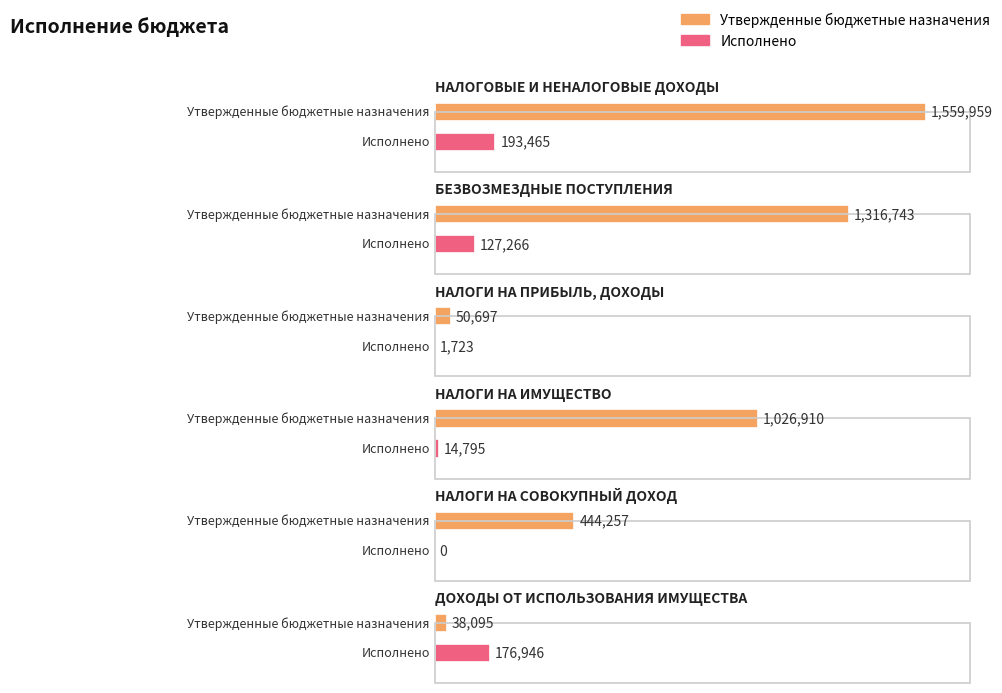

Reading left to right, what are all the values shown in this chart?

Утвержденные бюджетные назначения: 1559959.0	1316743.0	50697.0	1026910.0	444257.0	38095.0
Исполнено: 193464.5	127266.0	1723.2	14795.4	0.0	176946.0